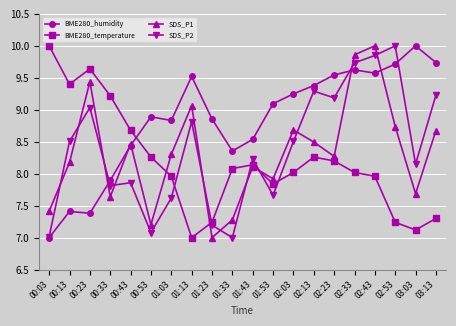

Rank the series at 00:13 from highest to lowest value.

BME280_temperature, SDS_P2, SDS_P1, BME280_humidity